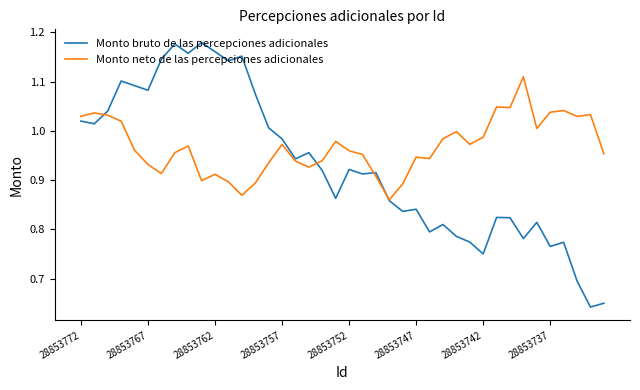

Which series has the largest total across all categories?

Monto neto de las percepciones adicionales